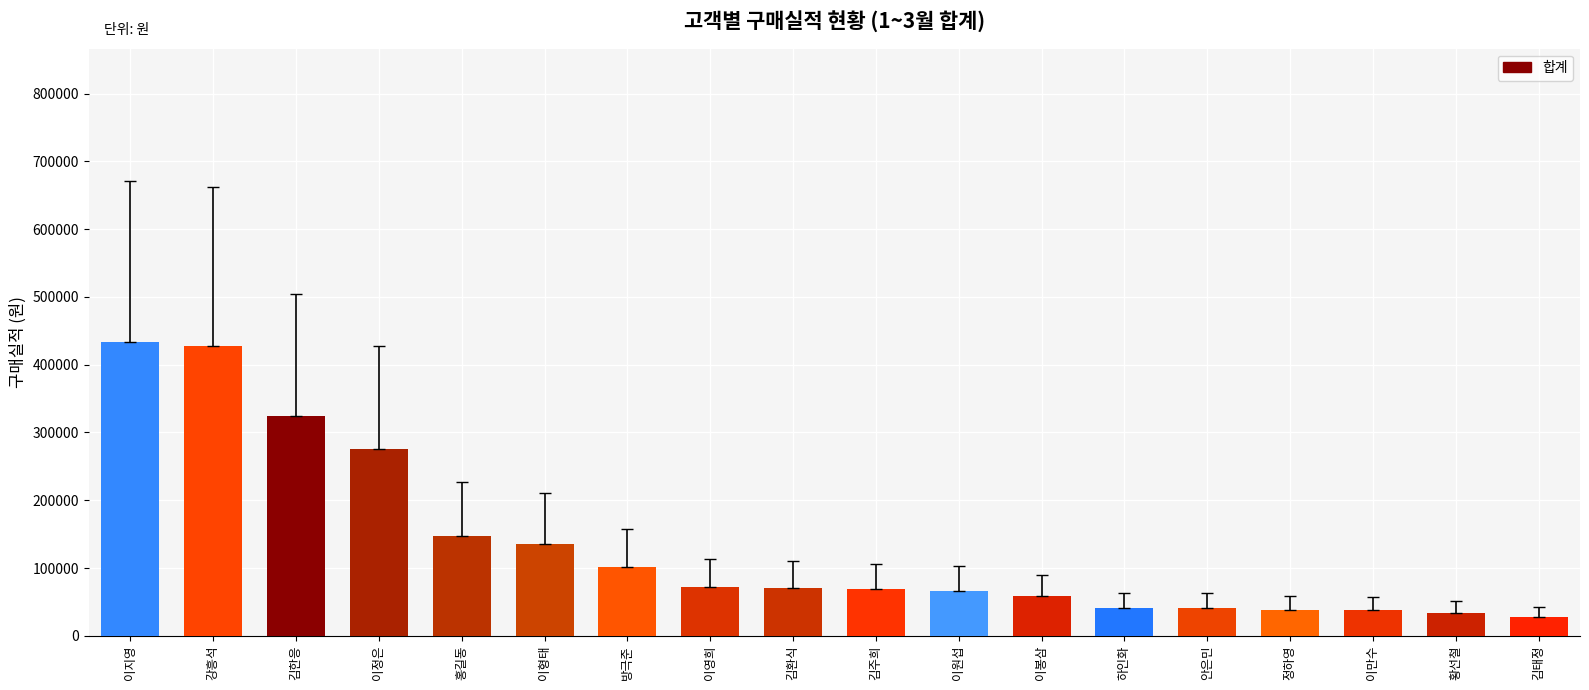

What is the value of the 8th bar from the left?

72640